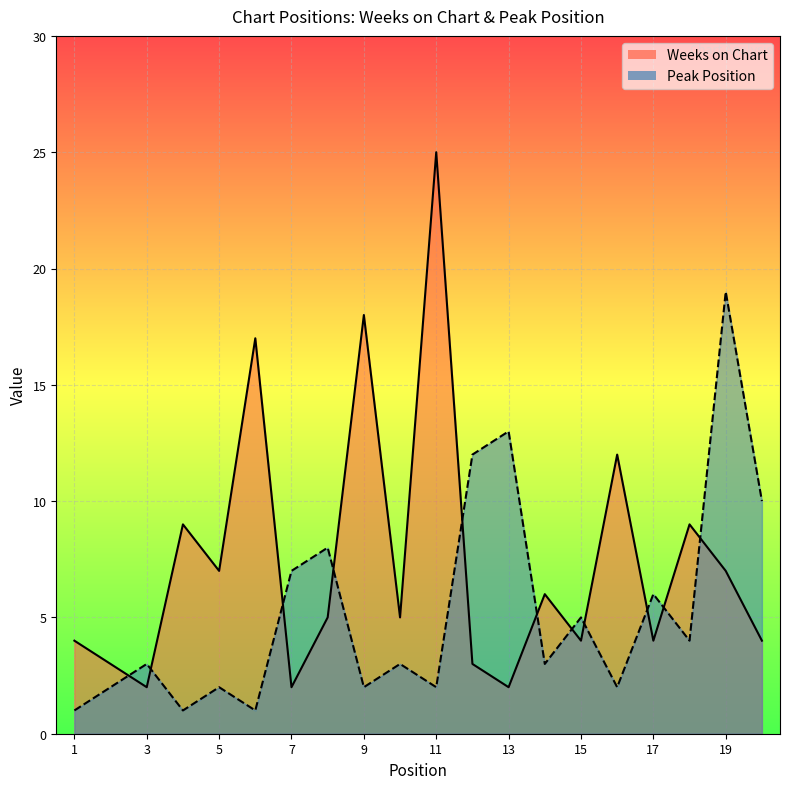

What is the spread (max minus min) of values at 3?

1